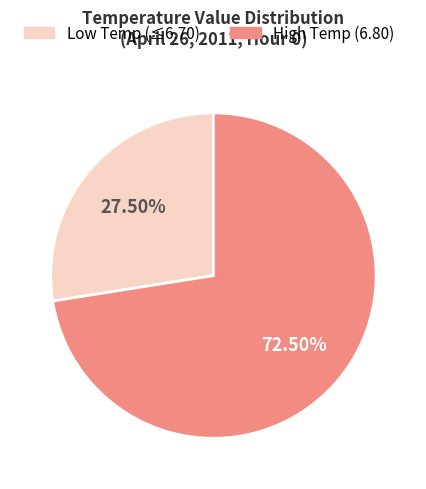

Is there any slice that represents more than half of the pie?

Yes